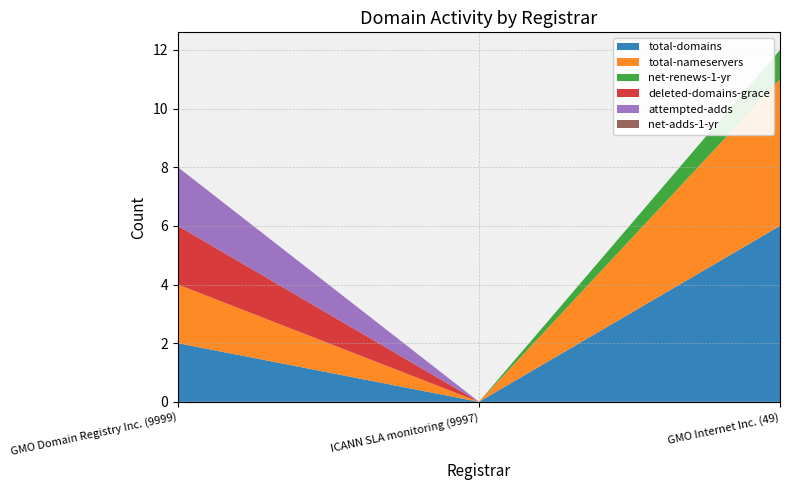

What is the difference between the highest and lowest values at GMO Domain Registry Inc. (9999)?

2